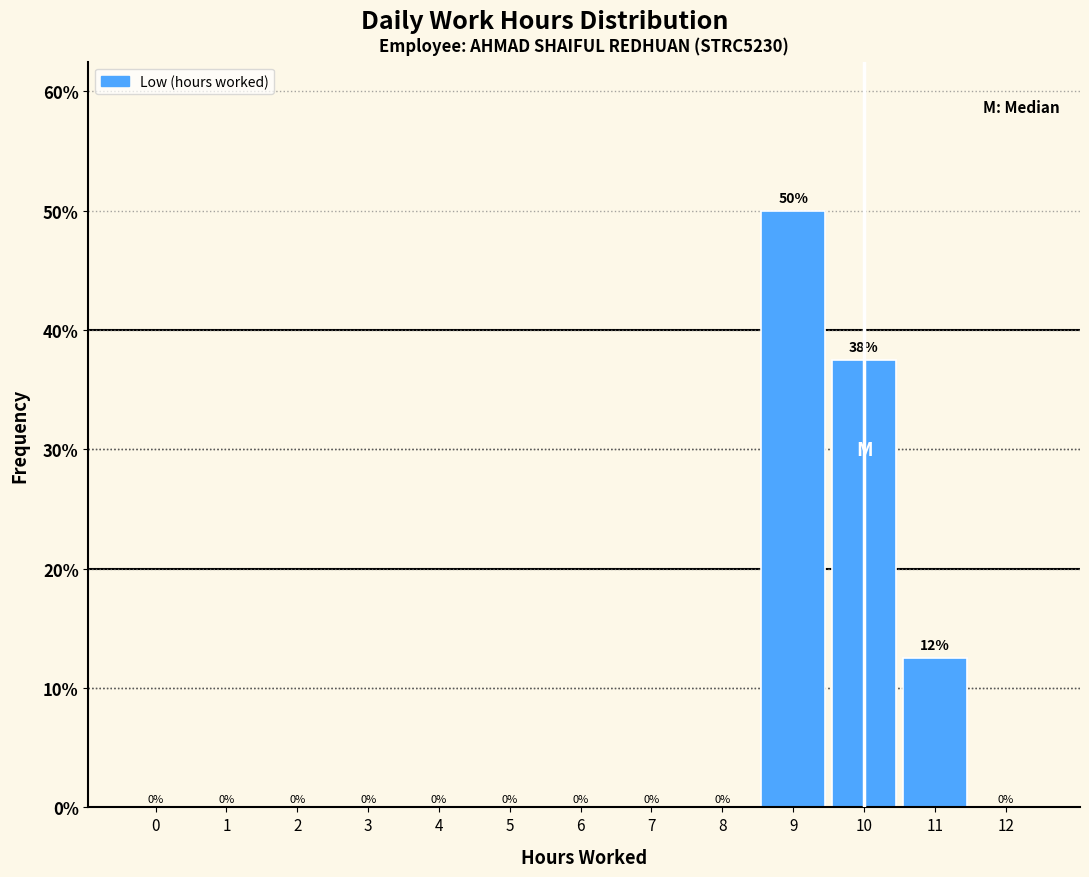

What is the change in value from 7 to 9?

+50.0